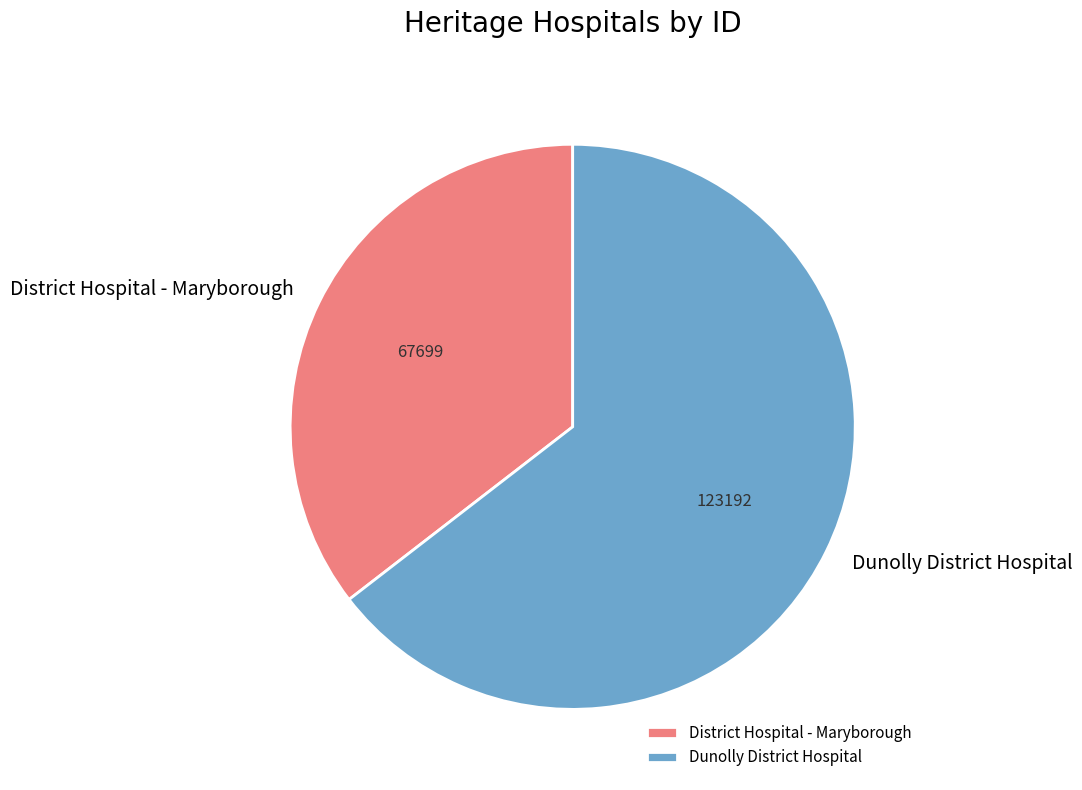

Count the number of slices in the pie.

2